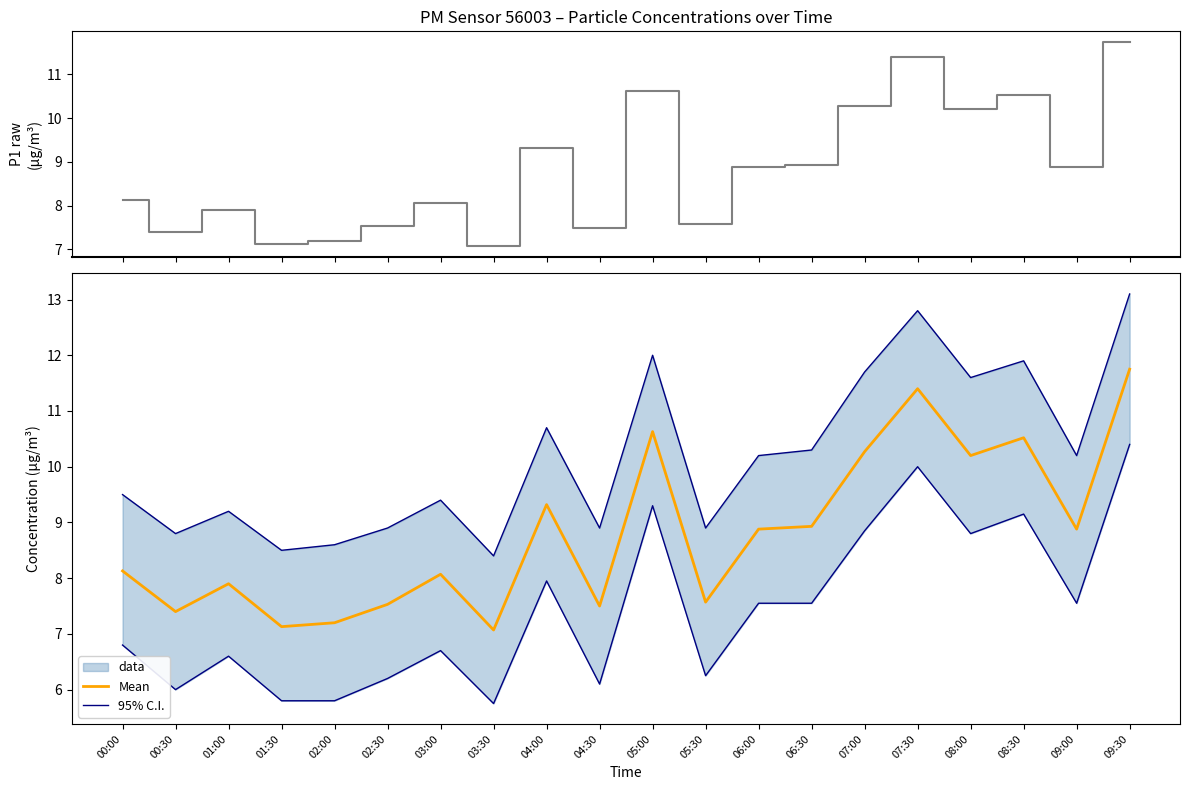

Which category has the lowest value in the Mean series?

03:30